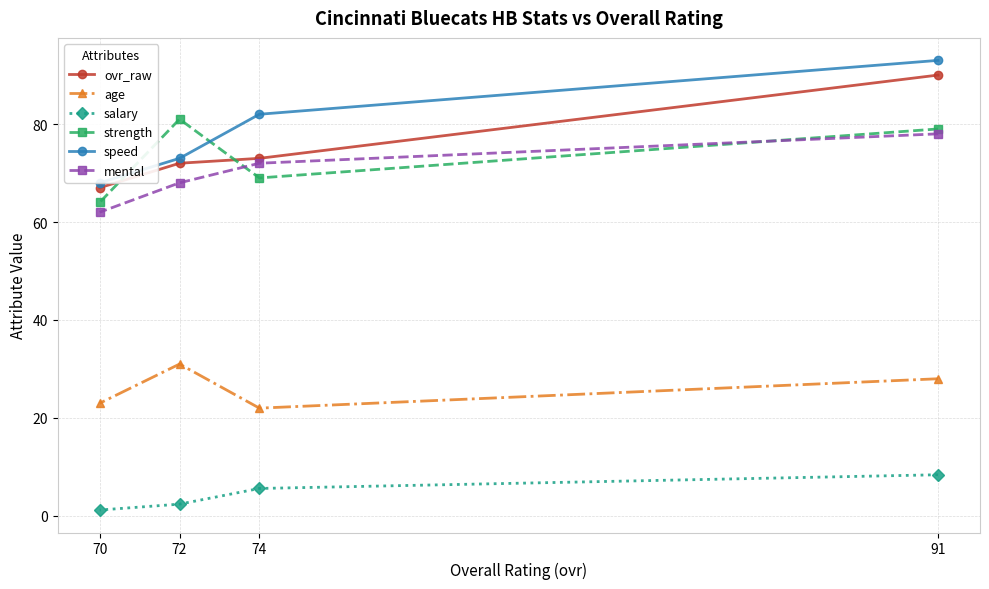

What is the spread (max minus min) of values at 70?

66.8